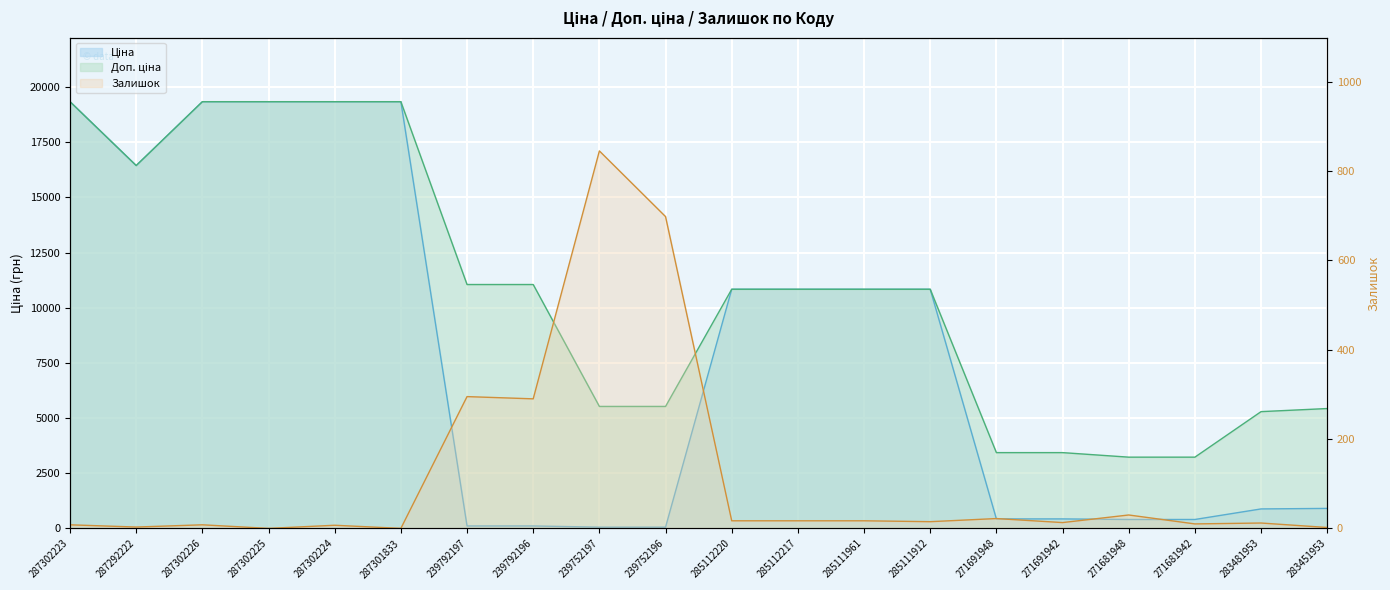

True or false: Залишок and Доп. ціна cross at least once.

False